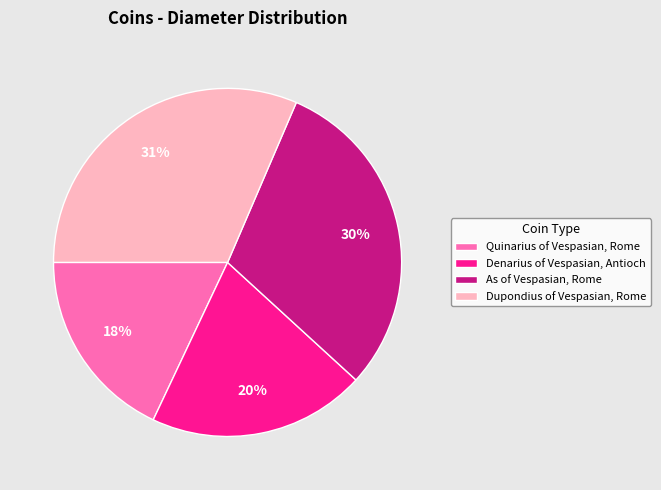

Count the number of slices in the pie.

4